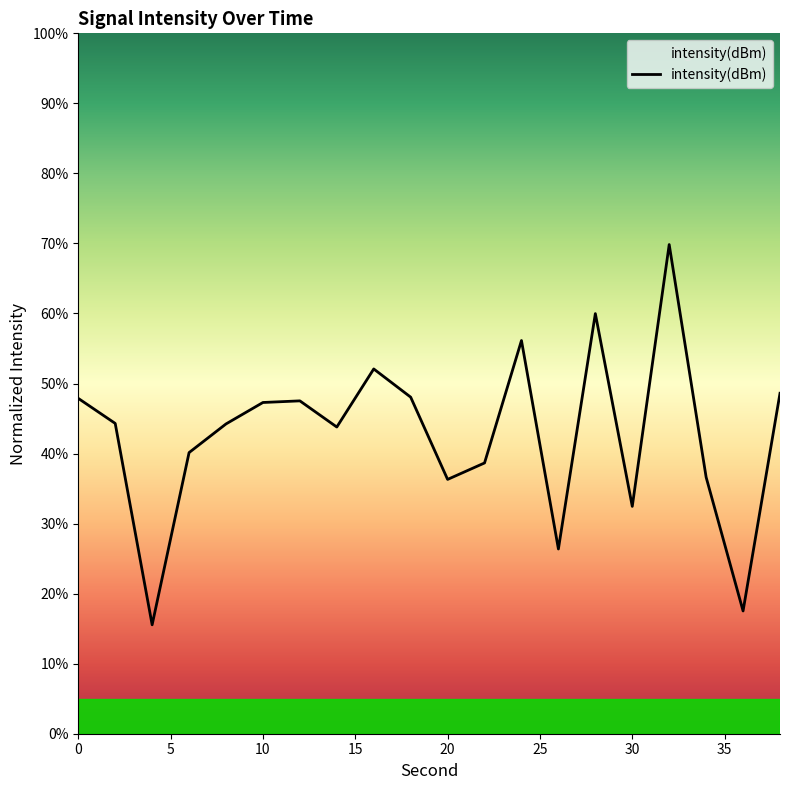

What is the minimum value shown in the chart?

15.6